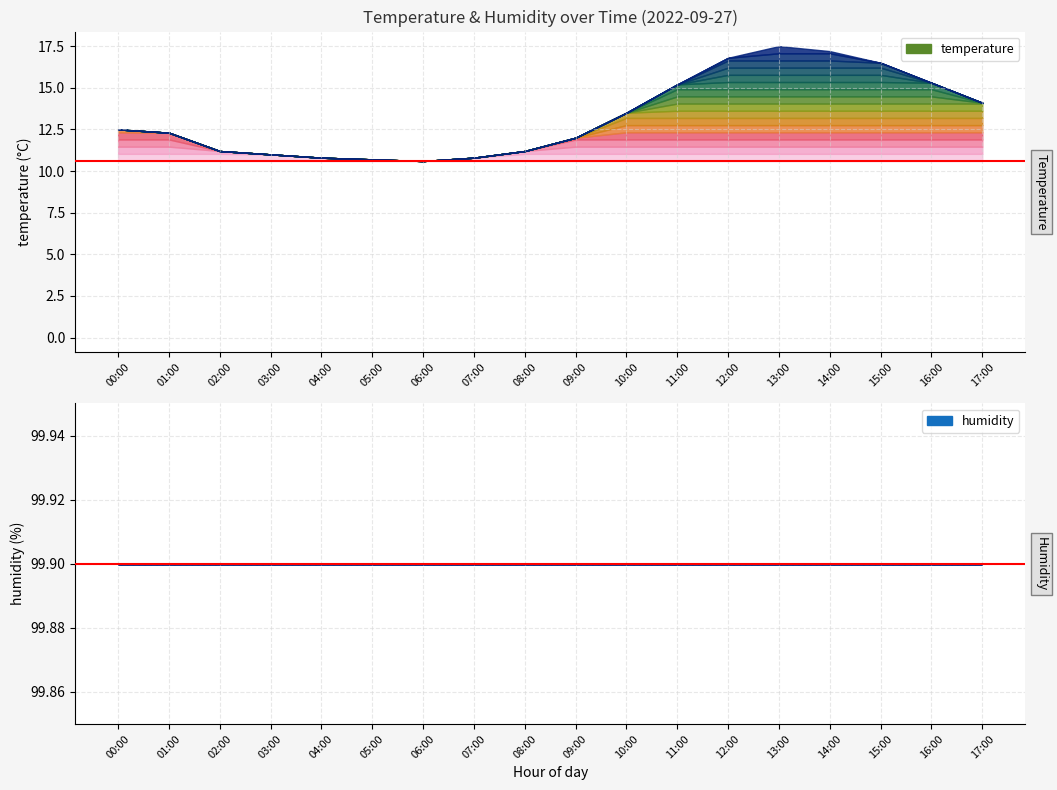

True or false: temperature has more than 1 points higher than both neighbors.

False